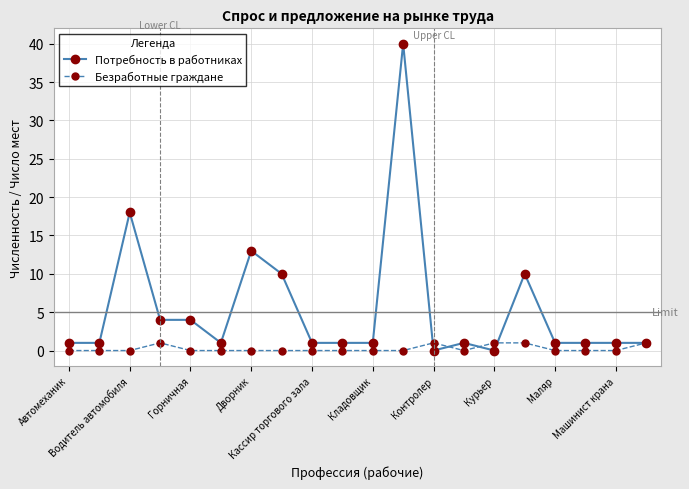

What is the greatest value displayed?

40